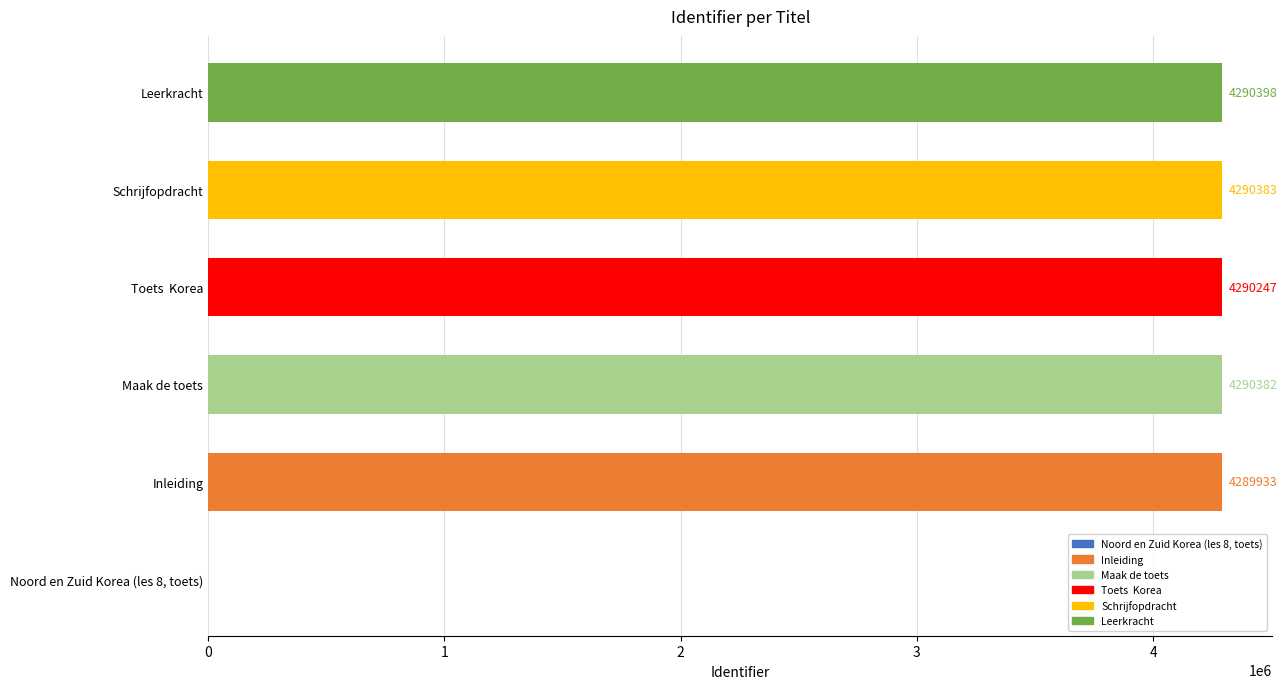

Reading bottom to top, transcribe all the data shown in this chart.

Noord en Zuid Korea (les 8, toets)=0	Inleiding=4289933	Maak de toets=4290382	Toets  Korea=4290247	Schrijfopdracht=4290383	Leerkracht=4290398